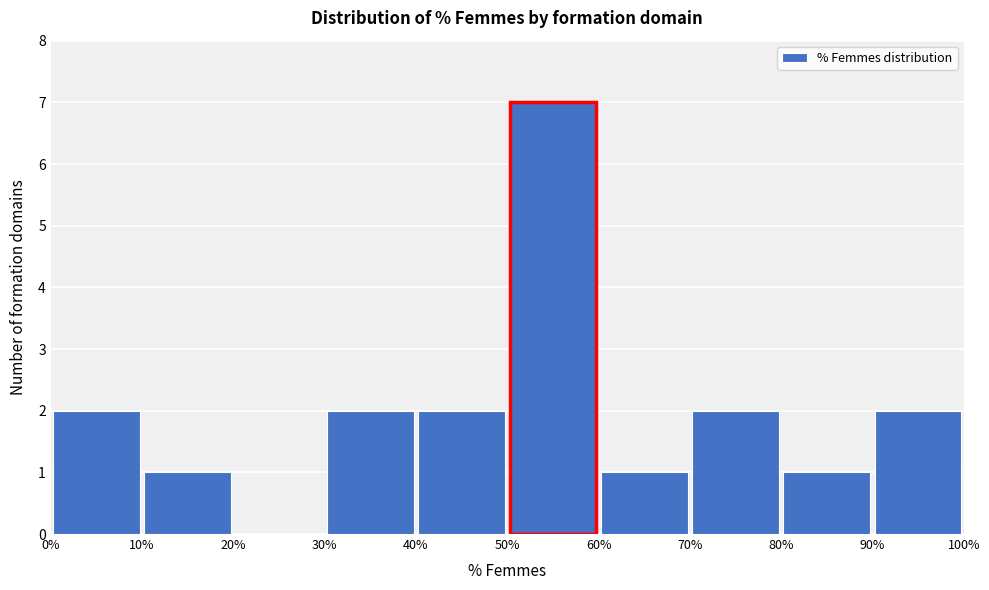

What is the height of the bar covering 0% to 10% on the x-axis? The values are not printed on the chart, so give them approximately, as read against the axis.

2